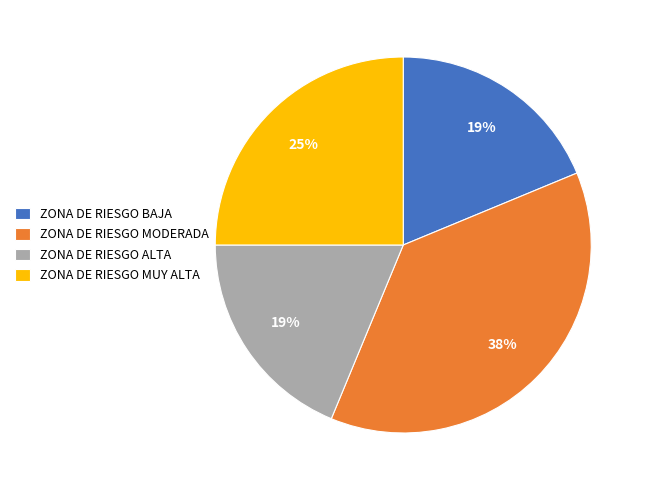

Which has a higher value, ZONA DE RIESGO BAJA or ZONA DE RIESGO MUY ALTA?

ZONA DE RIESGO MUY ALTA